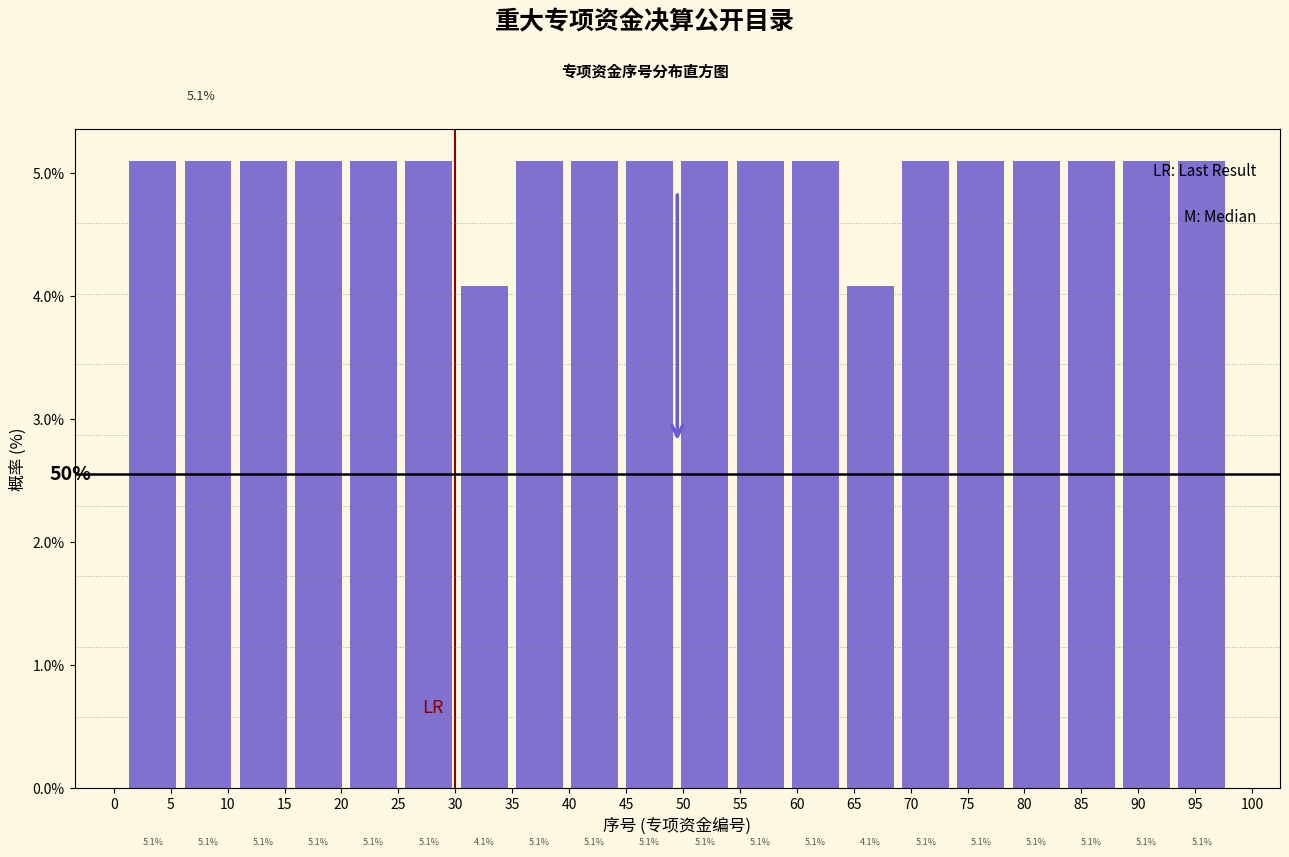

What is the height of the bar covering 73.75 to 78.60 on the x-axis? The bar edges are not printed on the chart, so give them approximately, as read against the axis.

5.1